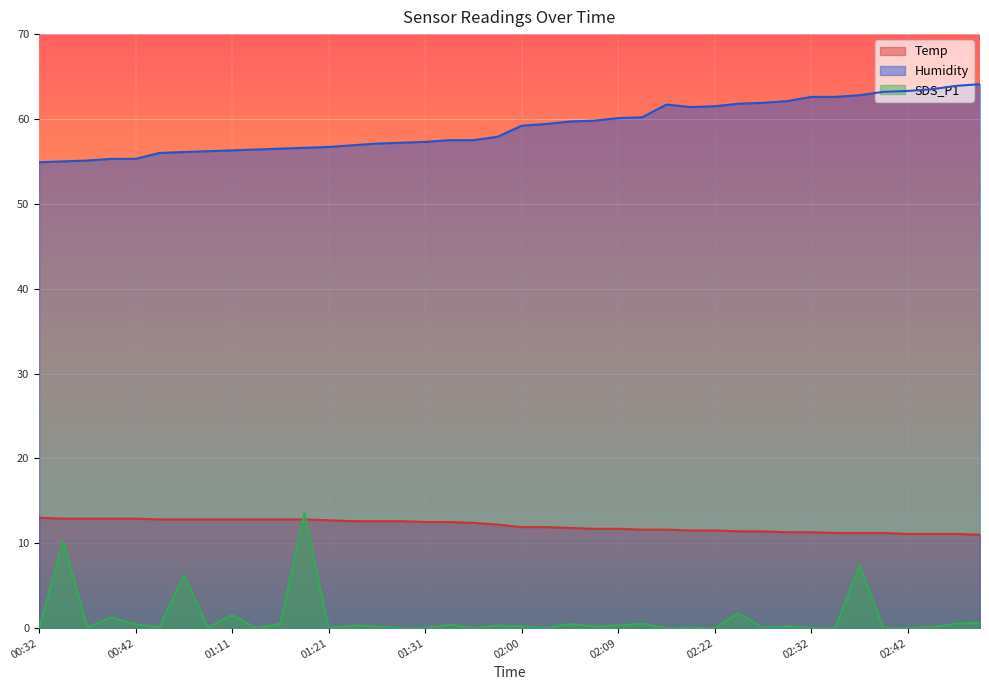

What is the difference between the SDS_P1 values at 02:47 and 01:03?

0.4